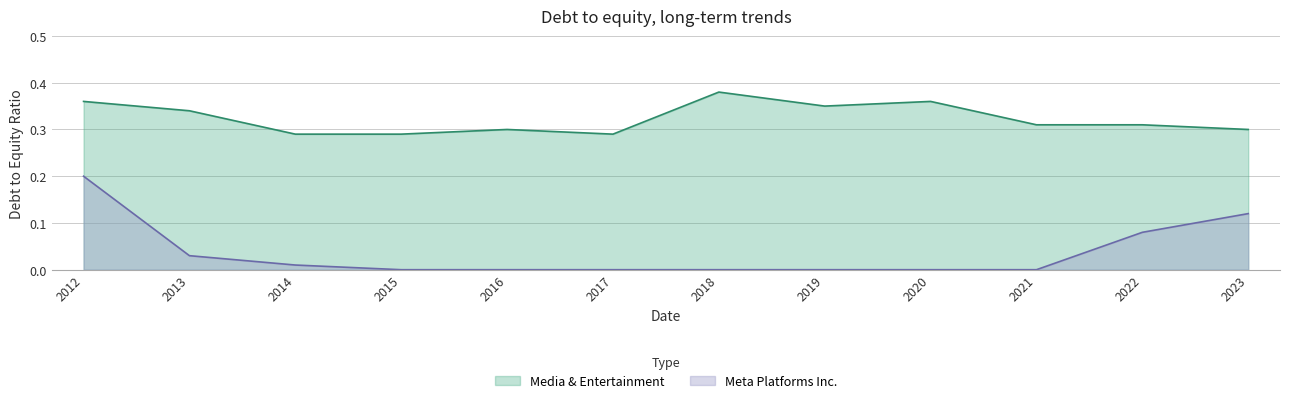

How many lines are shown in the chart?

2